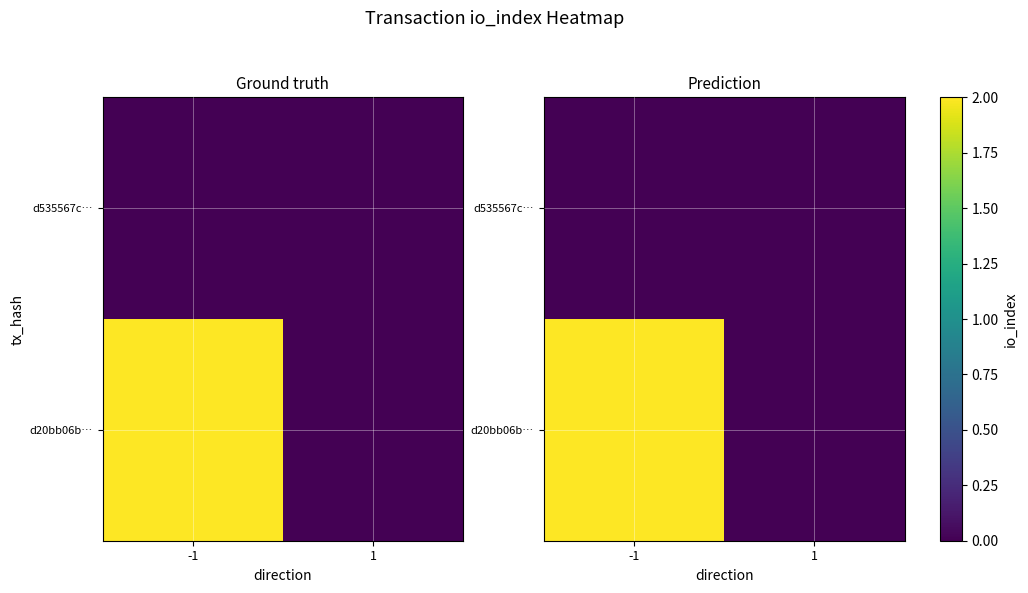

True or false: d535567c… has a value of 0 at -1.

True